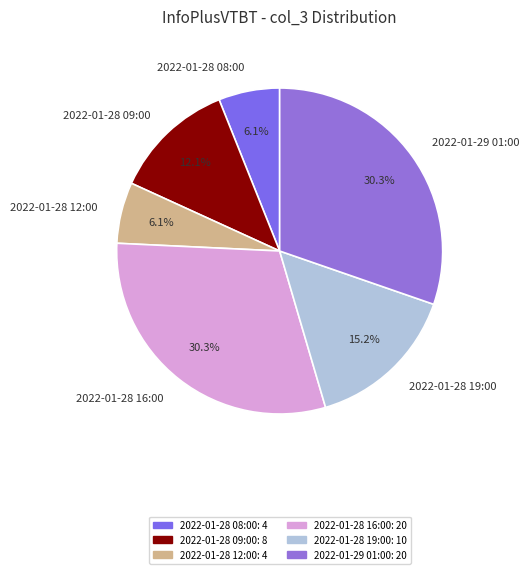

Combined, do 2022-01-28 09:00 and 2022-01-28 12:00 account for over 50%?

No